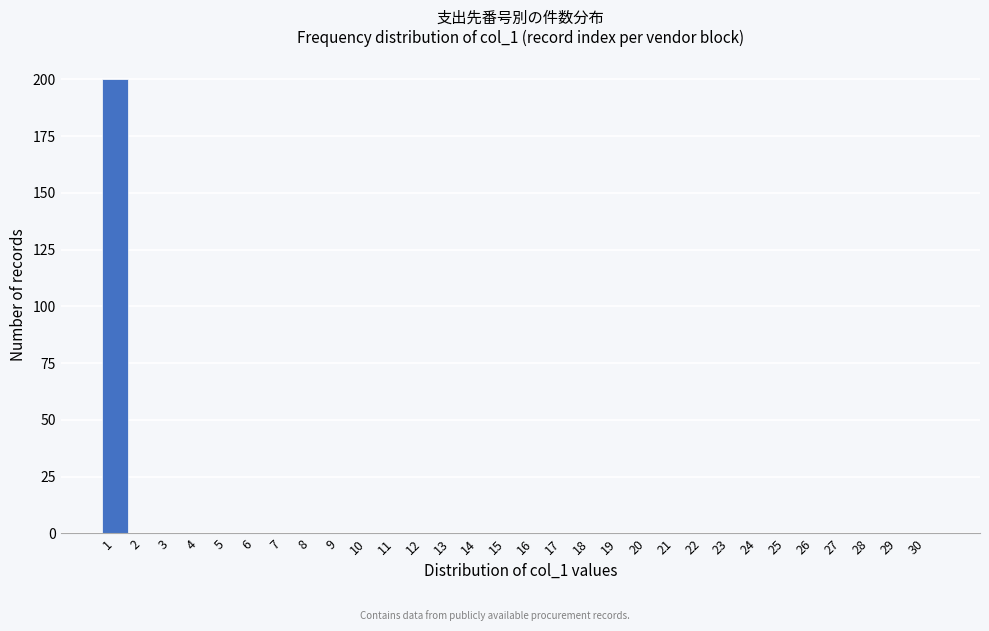

Reading left to right, what are all the values shown in this chart?

1=200	2=0	3=0	4=0	5=0	6=0	7=0	8=0	9=0	10=0	11=0	12=0	13=0	14=0	15=0	16=0	17=0	18=0	19=0	20=0	21=0	22=0	23=0	24=0	25=0	26=0	27=0	28=0	29=0	30=0